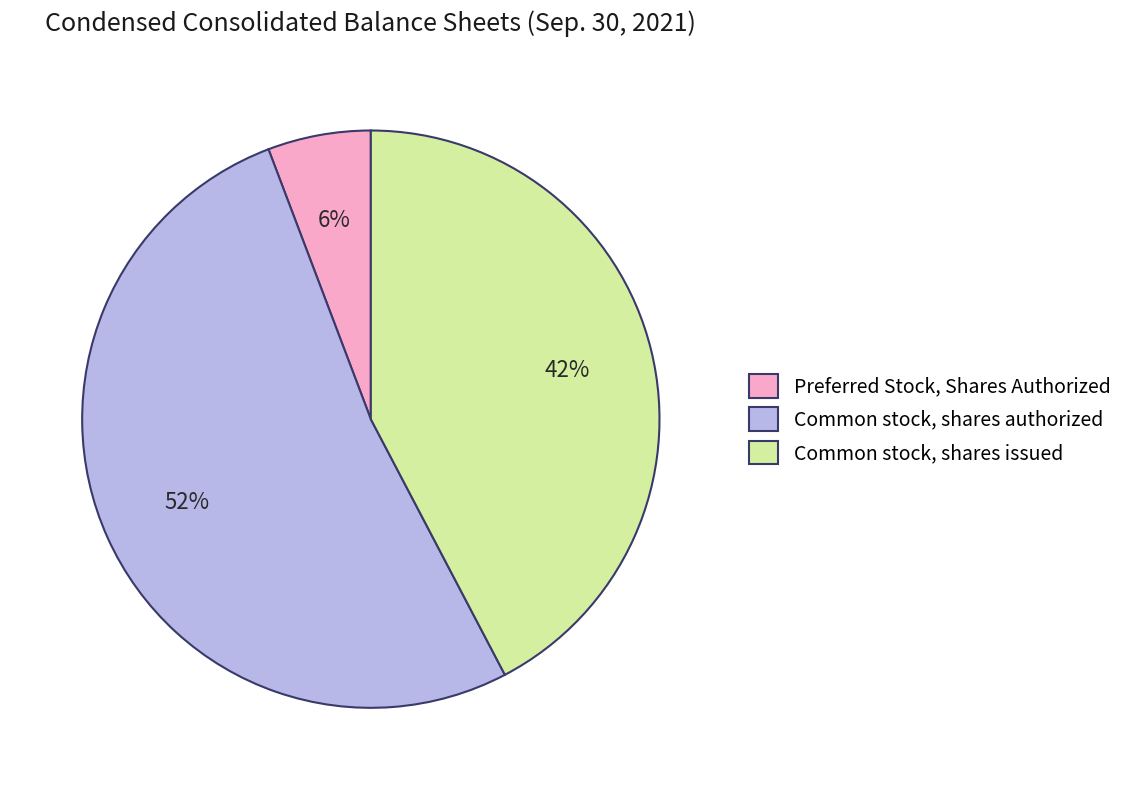

What percentage is the Common stock, shares authorized slice, to the nearest percent?

52%